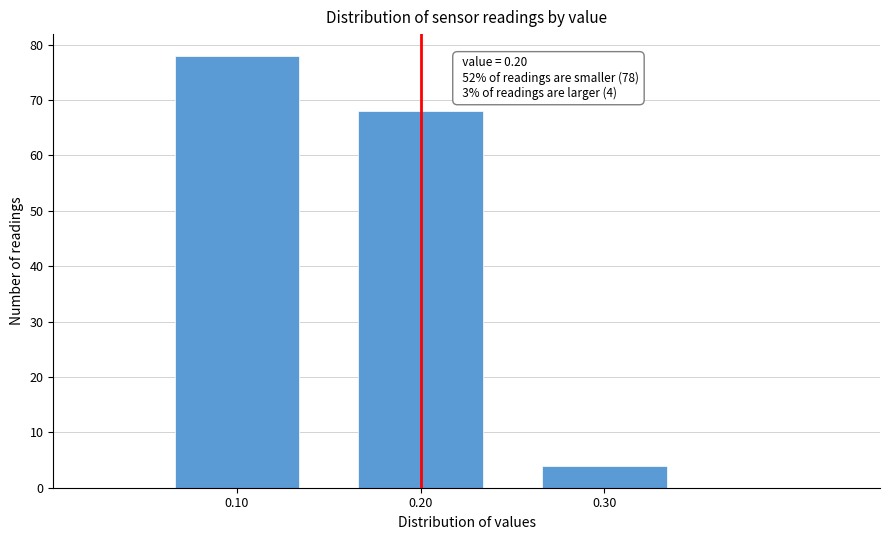

Which range on the x-axis has the tallest bar?

0.05 to 0.15